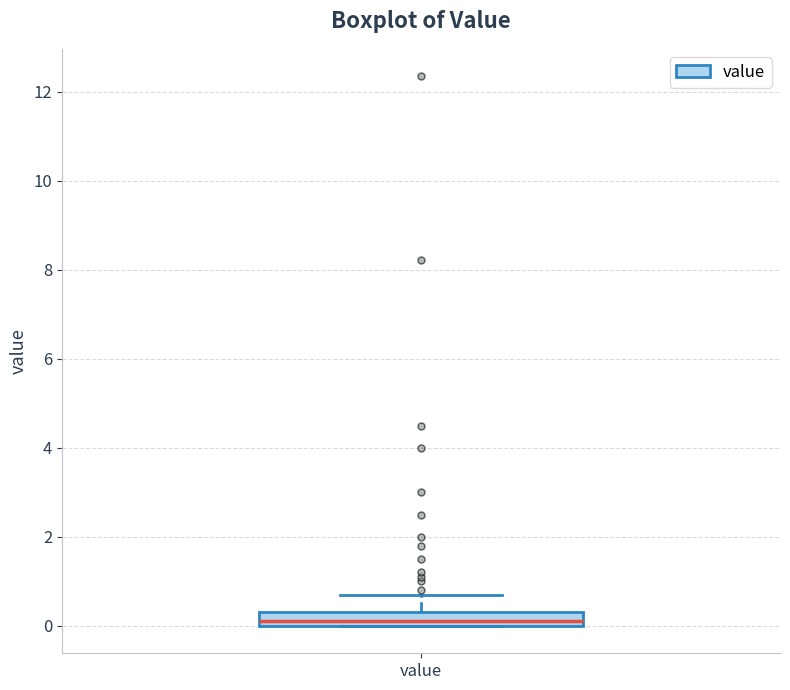

Where is the upper edge of the box for value on the y-axis? The values are not printed on the chart, so give them approximately, as read against the axis.

0.4